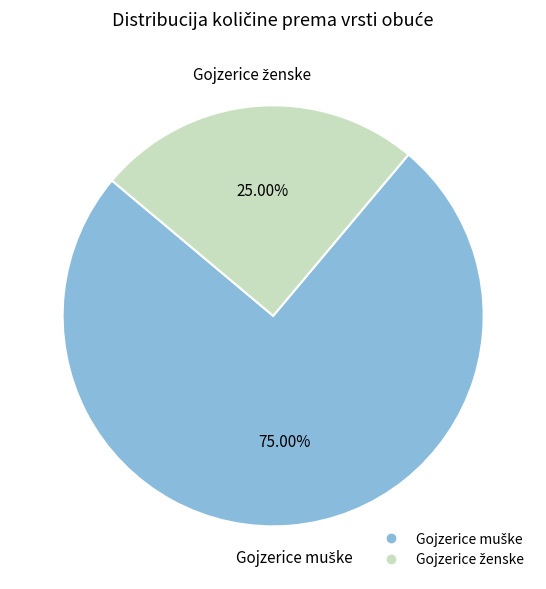

Does any single category account for the majority?

Yes